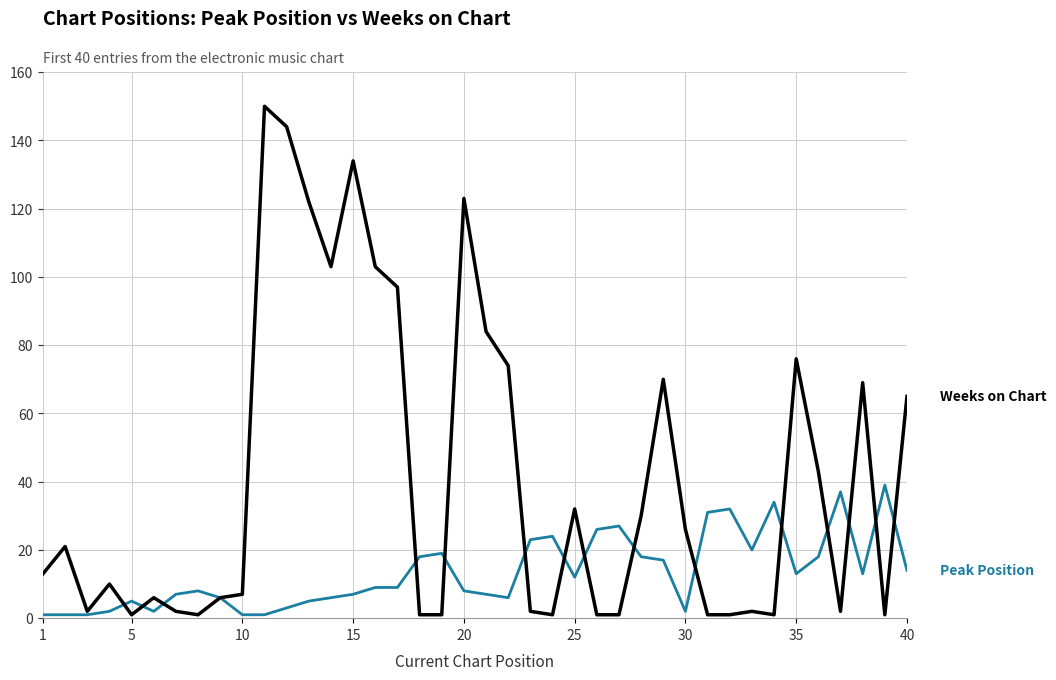

What is the greatest value displayed?

150